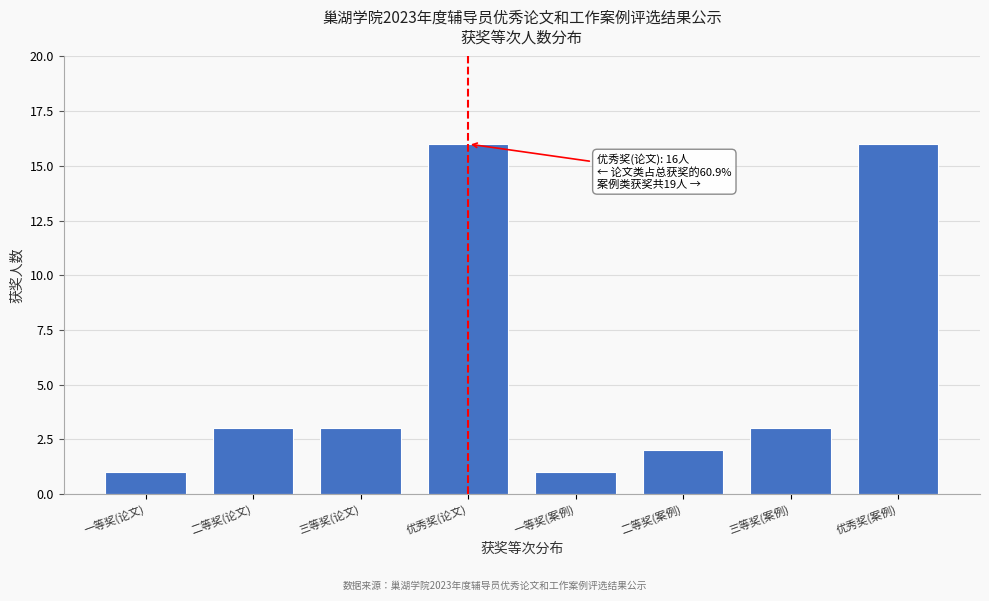

Reading right to left, list all the values displayed in this chart.

优秀奖(案例)=16	三等奖(案例)=3	二等奖(案例)=2	一等奖(案例)=1	优秀奖(论文)=16	三等奖(论文)=3	二等奖(论文)=3	一等奖(论文)=1